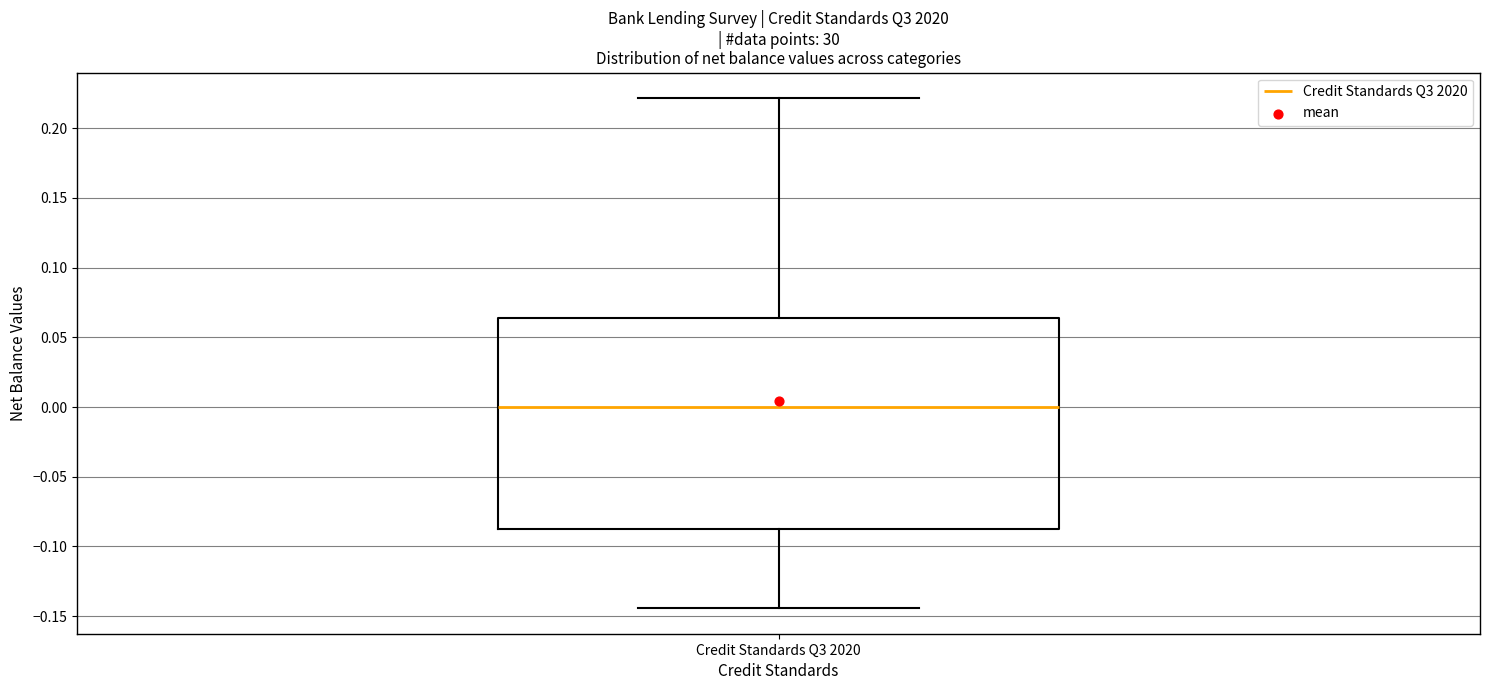

Where does the median line of the box for Credit Standards Q3 2020 sit on the y-axis? The values are not printed on the chart, so give them approximately, as read against the axis.

0.000